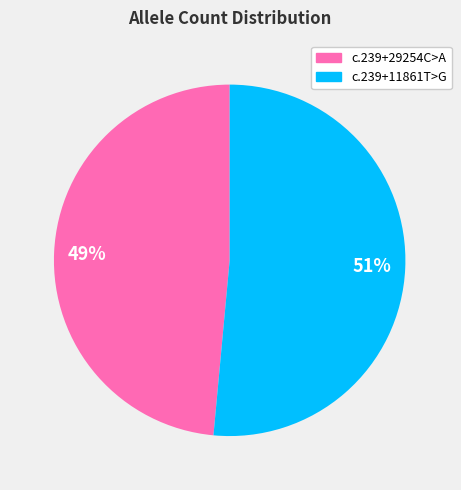

To the nearest percent, what is the average slice percentage?

50%